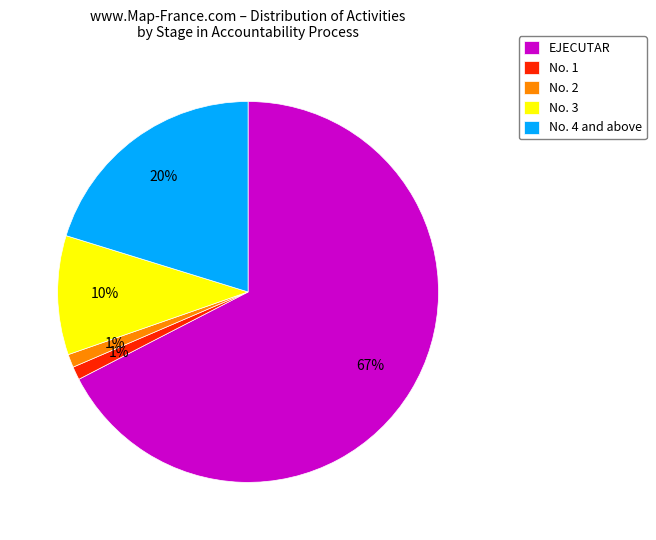

Which category has the biggest portion of the pie?

EJECUTAR